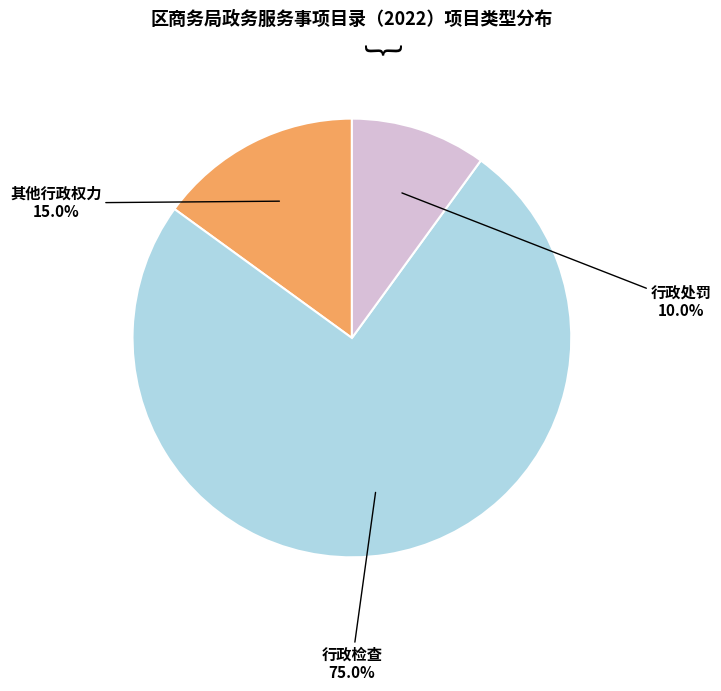

Does any single category account for the majority?

Yes